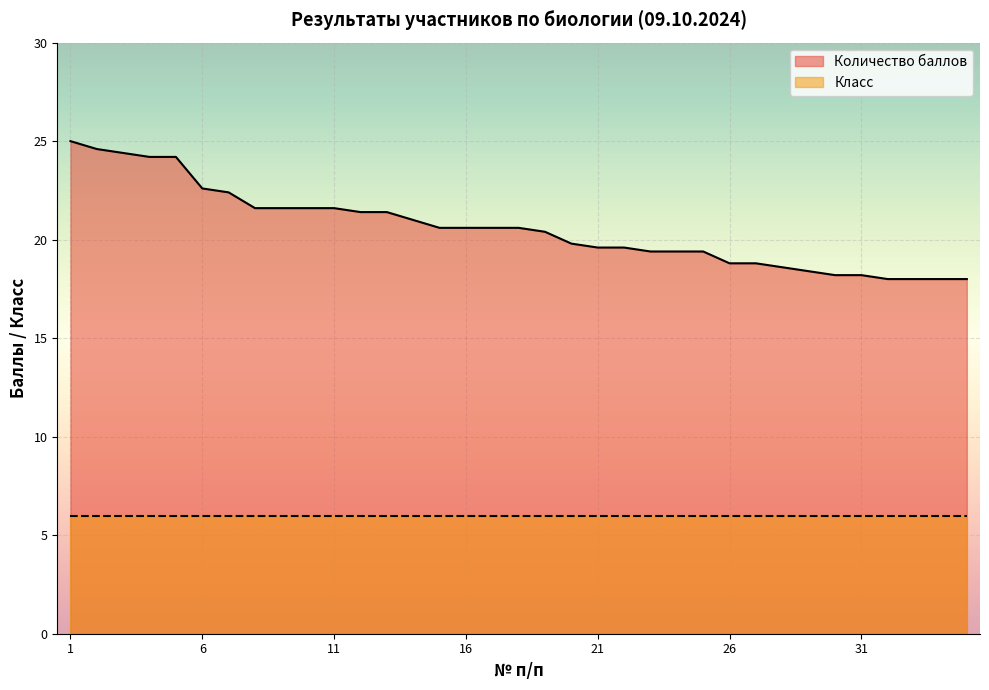

The chart shows a value of 18.0 at 33. True or false?

True